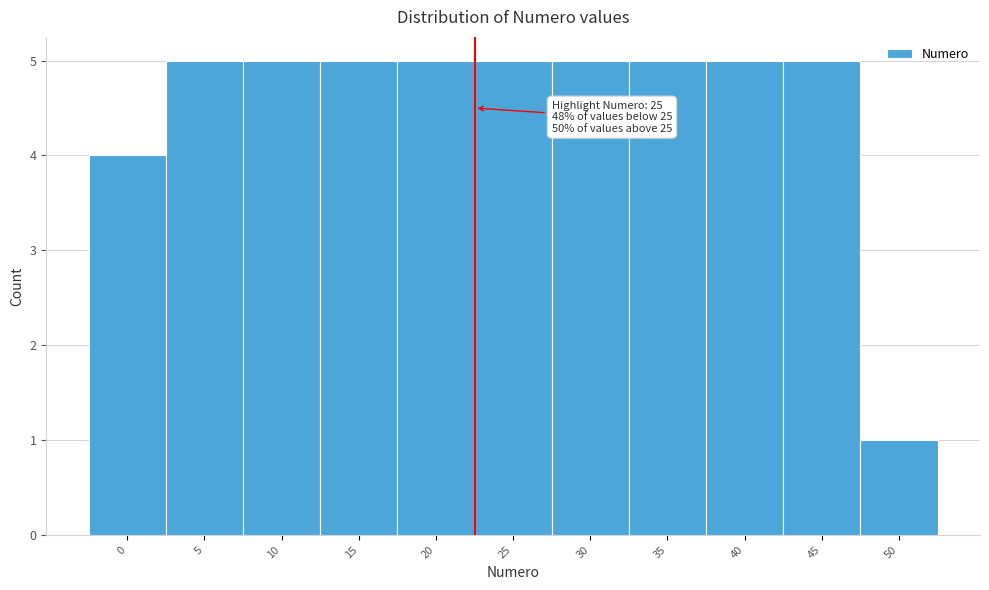

Reading right to left, what are all the values shown in this chart?

1	5	5	5	5	5	5	5	5	5	4